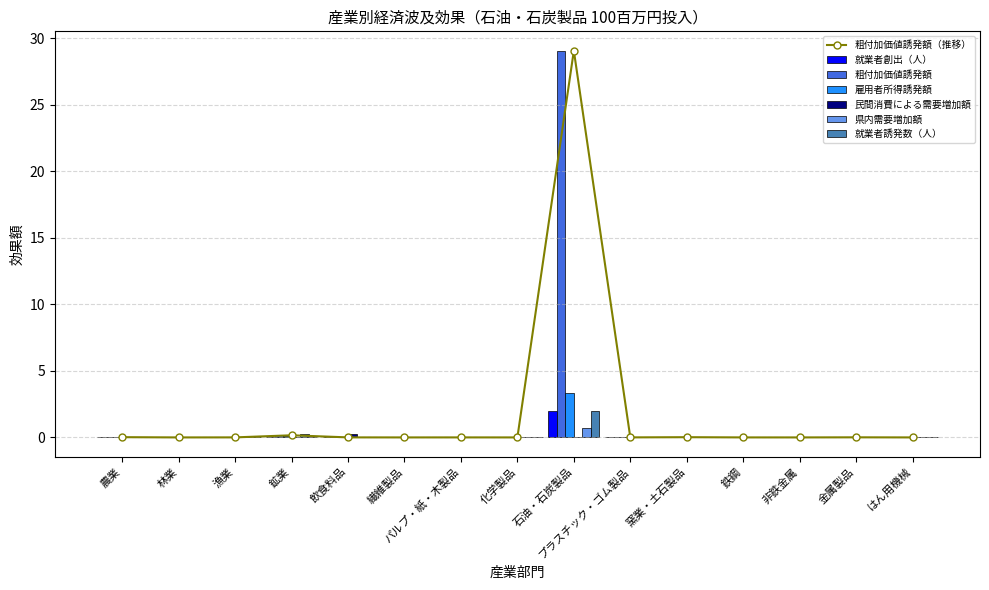

What is the maximum value shown in the chart?

29.1